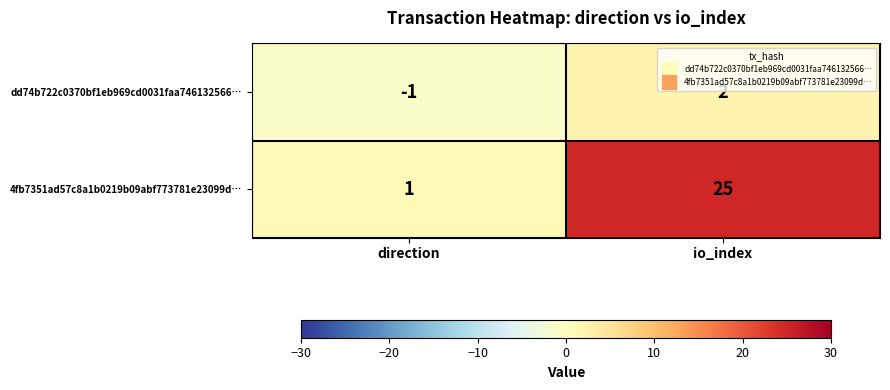

Which series changed the most between direction and io_index?

4fb7351ad57c8a1b0219b09abf773781e23099d…